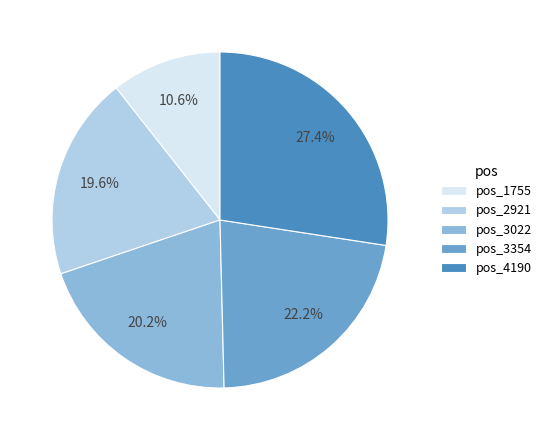

Combined, do pos_1755 and pos_2921 account for over 50%?

No